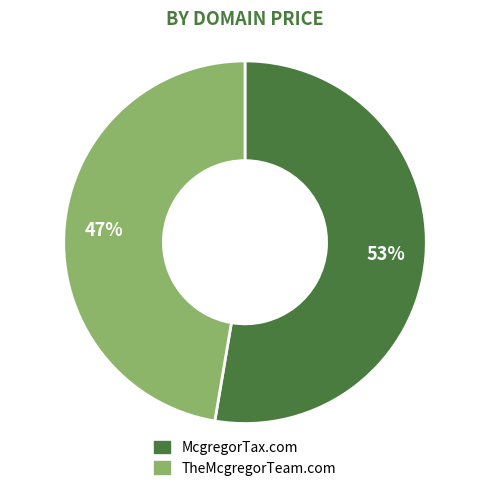

The TheMcgregorTeam.com slice represents 47% of the pie. True or false?

True